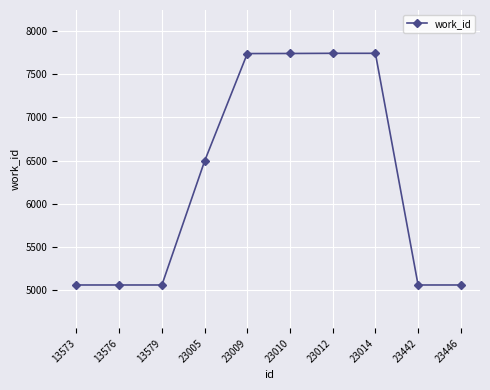

Where is the data nearest to the value 6400?

23005